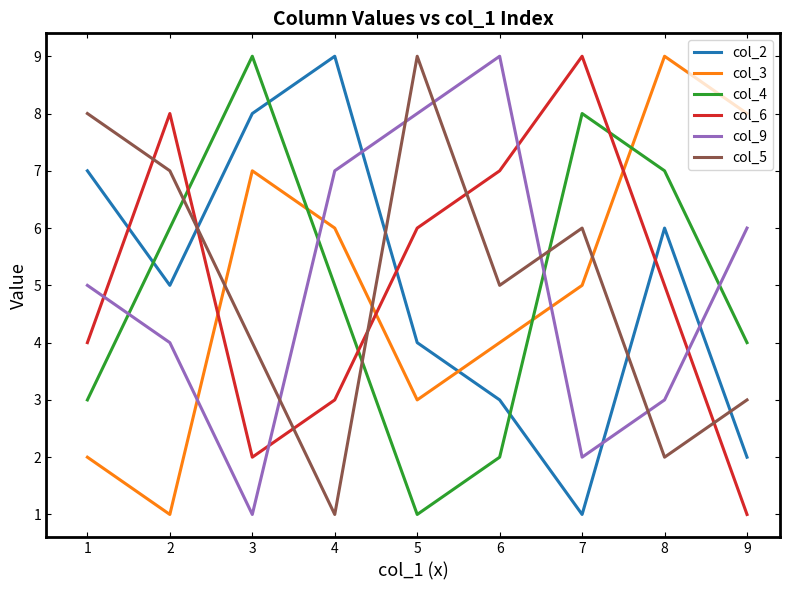

What are all the series names shown in the legend?

col_2, col_3, col_4, col_6, col_9, col_5